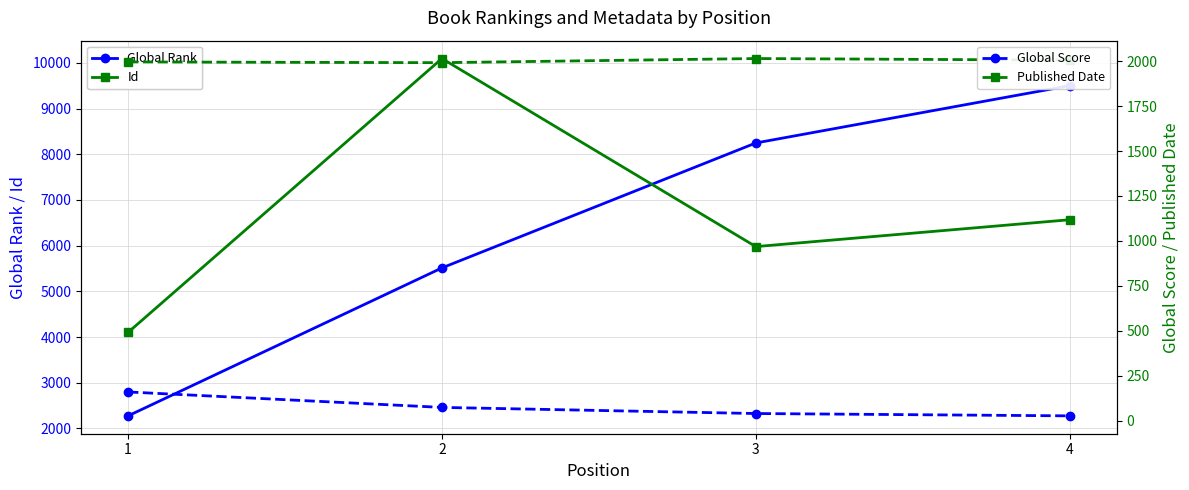

What is the value of the Published Date point at the 4th from the left?

2006